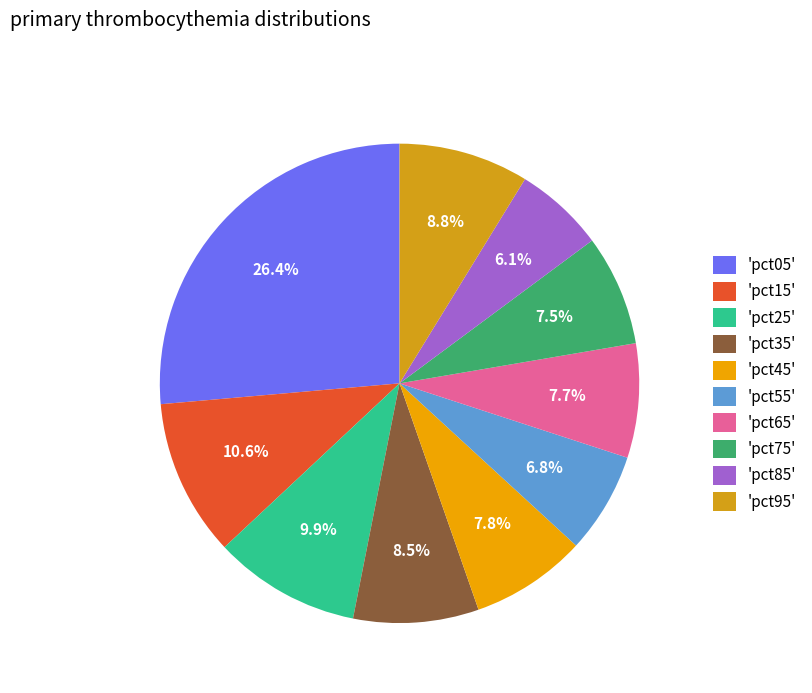

Which category has the smallest portion of the pie?

'pct85'